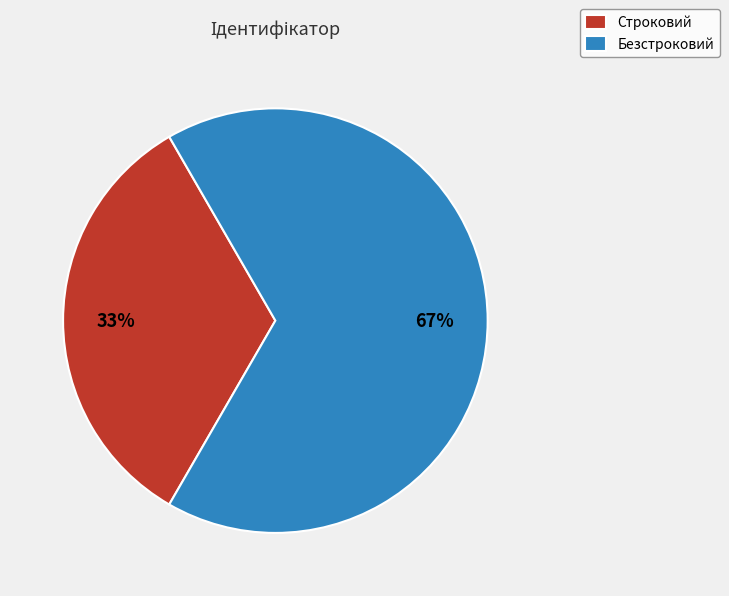

Which has a higher value, Строковий or Безстроковий?

Безстроковий